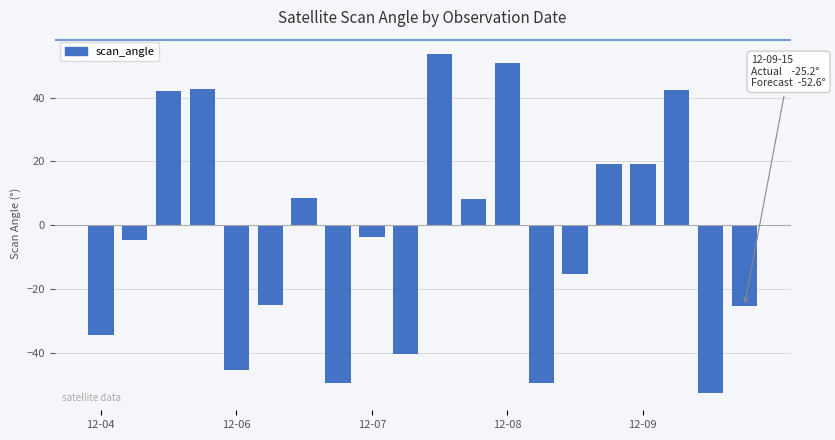

What is the difference between the maximum and minimum values?

106.2